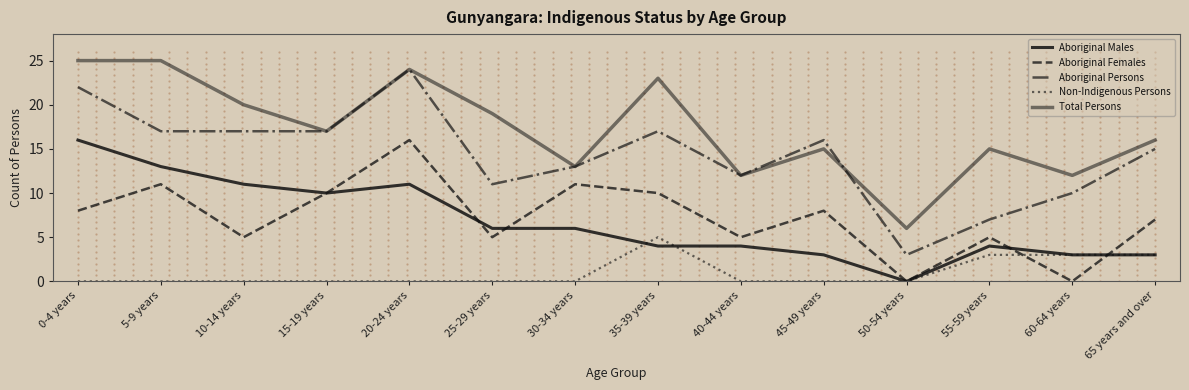

Is this an area chart (filled region under the line)?

No